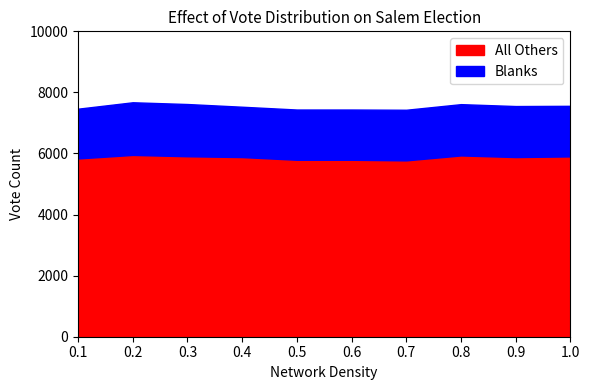

Read the All Others value at 5.

5863